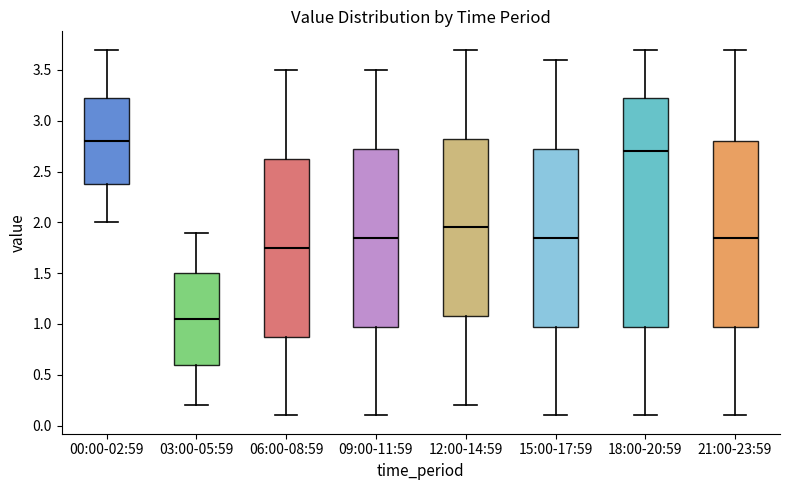

Reading left to right, read every box against the y-axis: the position of its median line, the range the box covers, and the ends of its whiskers. The values are not printed on the chart, so give them approximately, as read against the axis.

00:00-02:59: median 2.80, box 2.40 to 3.25, whiskers 2.00 to 3.70
03:00-05:59: median 1.05, box 0.60 to 1.50, whiskers 0.20 to 1.90
06:00-08:59: median 1.75, box 0.90 to 2.65, whiskers 0.10 to 3.50
09:00-11:59: median 1.85, box 1.00 to 2.75, whiskers 0.10 to 3.50
12:00-14:59: median 1.95, box 1.10 to 2.85, whiskers 0.20 to 3.70
15:00-17:59: median 1.85, box 1.00 to 2.75, whiskers 0.10 to 3.60
18:00-20:59: median 2.70, box 1.00 to 3.25, whiskers 0.10 to 3.70
21:00-23:59: median 1.85, box 1.00 to 2.80, whiskers 0.10 to 3.70